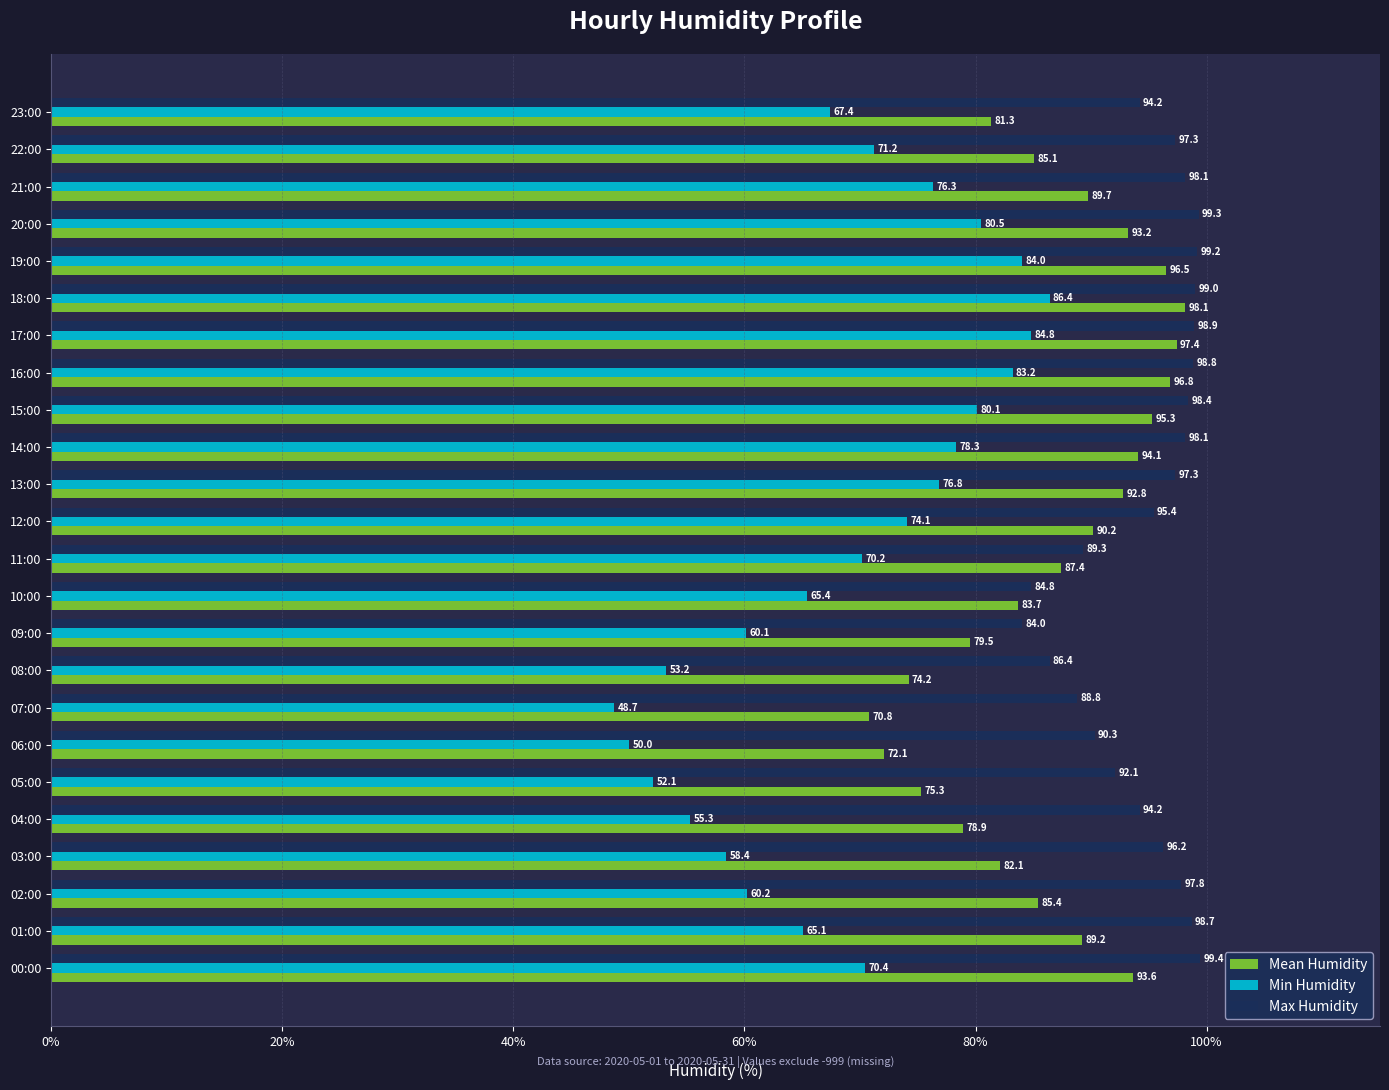

Rank the categories by Min Humidity value from lowest to highest.

07:00, 06:00, 05:00, 08:00, 04:00, 03:00, 09:00, 02:00, 01:00, 10:00, 23:00, 11:00, 00:00, 22:00, 12:00, 21:00, 13:00, 14:00, 15:00, 20:00, 16:00, 19:00, 17:00, 18:00